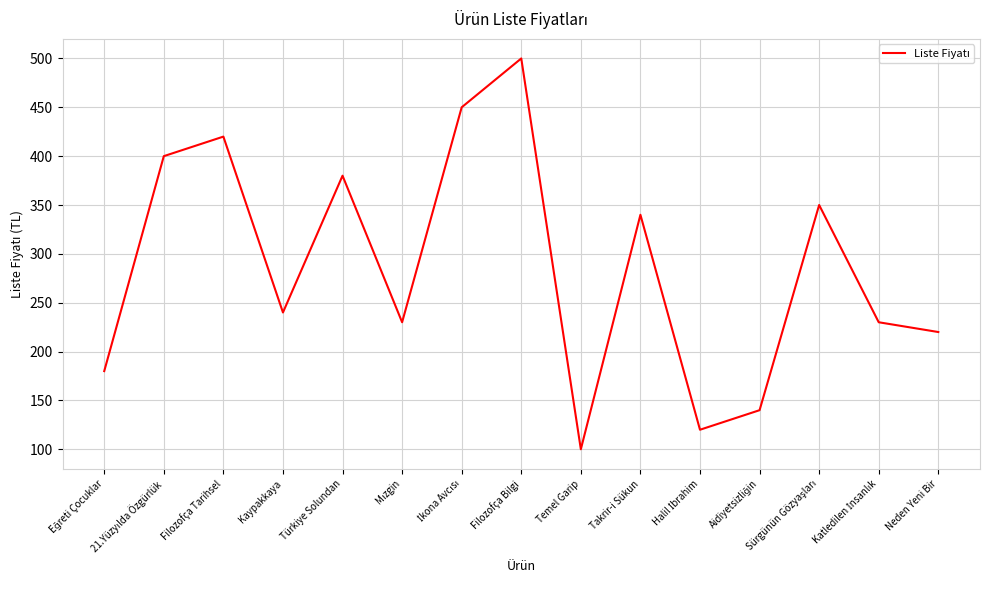

True or false: the data has more than 2 interior local peaks.

True